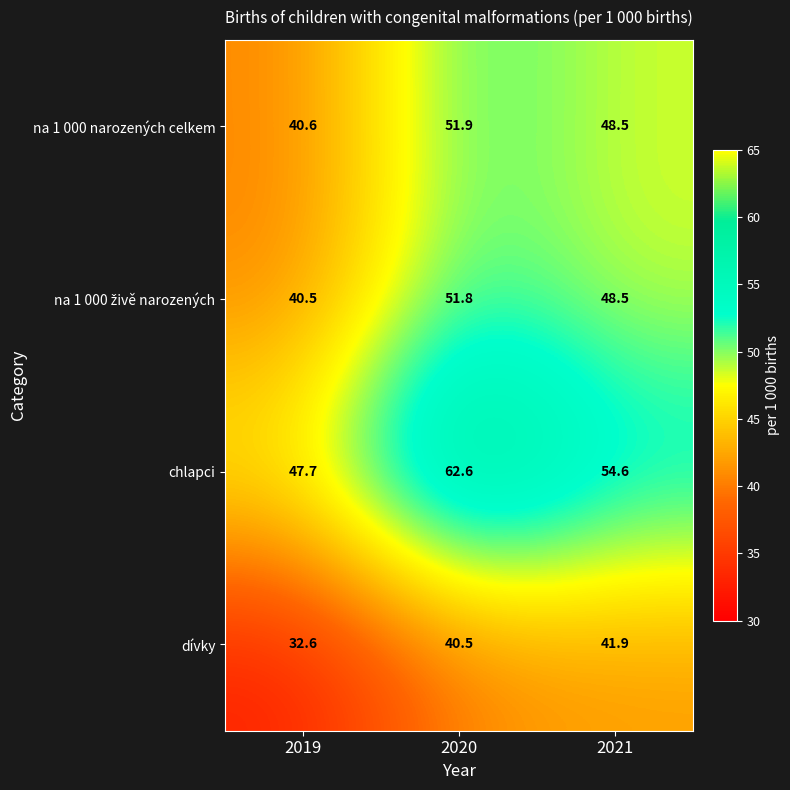

The na 1 000 narozených celkem series shows 91.4 at 2020. True or false?

False